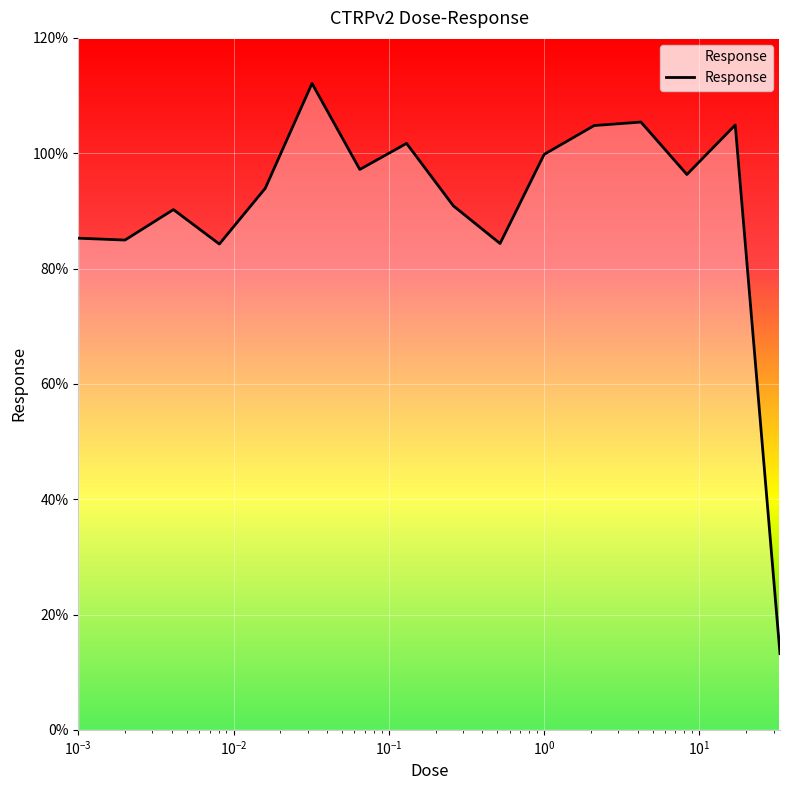

What is the difference between the maximum and minimum values?

98.9